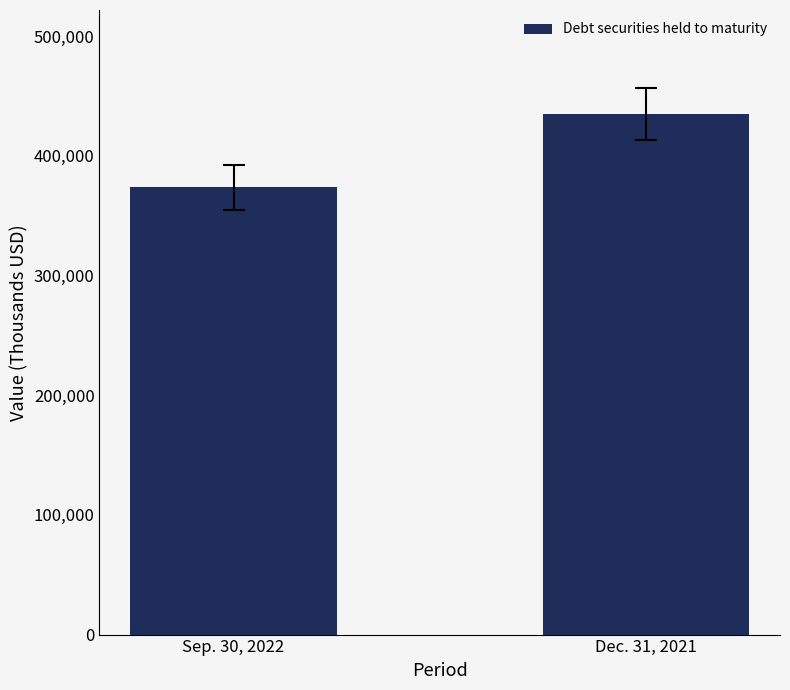

How many categories are shown in the chart?

2